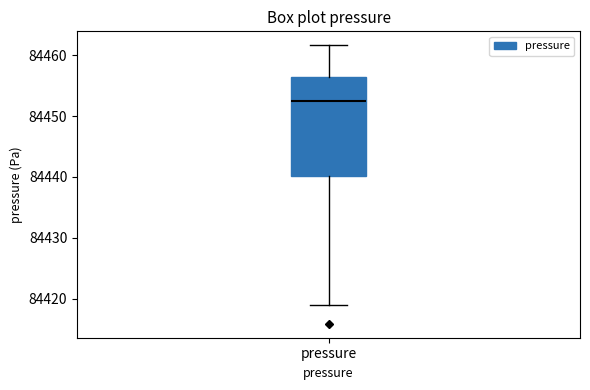

Transcribe this box plot: give where the median line is, the range the box spans, and where the two whiskers end, as read against the y-axis. The values are not printed on the chart, so give them approximately, as read against the axis.

median 84453, box 84440 to 84456, whiskers 84419 to 84462